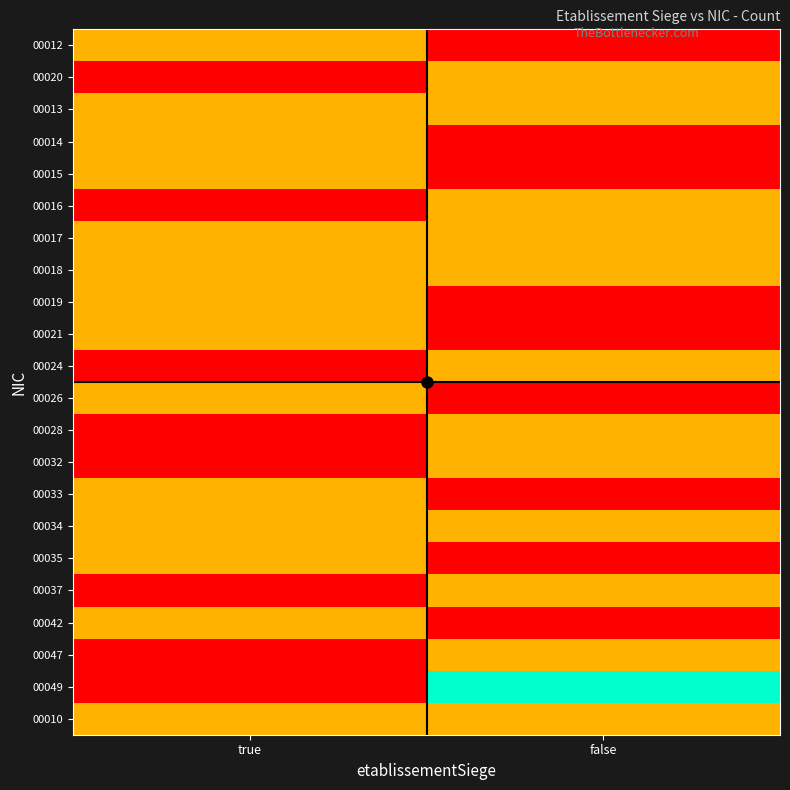

At which category does the chart reach its minimum across all series?

false